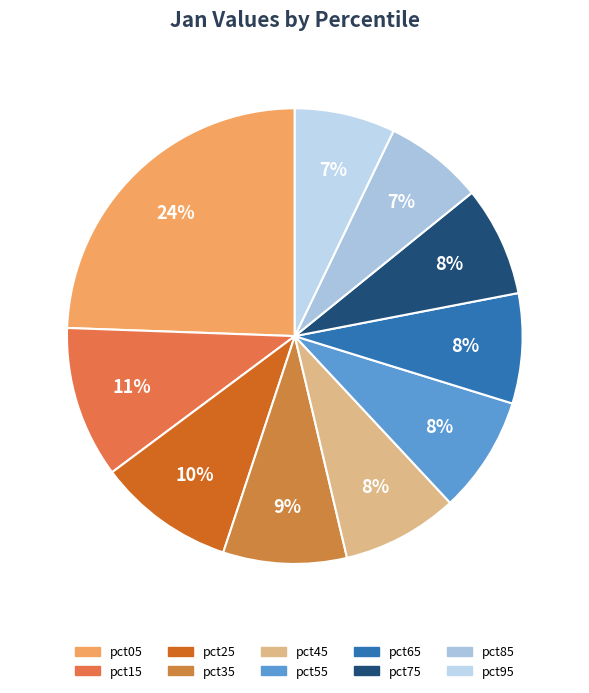

Is it true that pct05 is 17% of the pie?

False